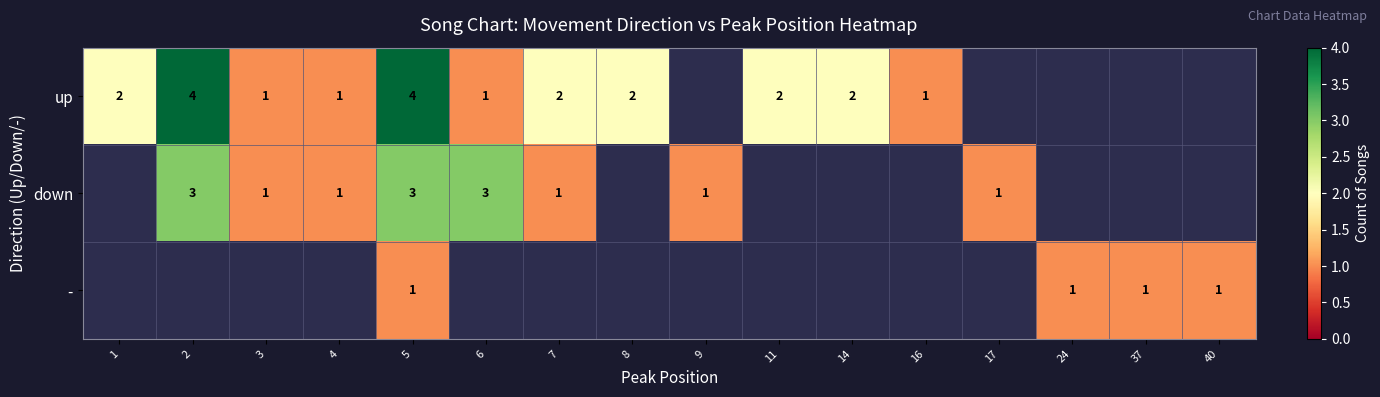

Is it true that up equals 1 at 16?

True